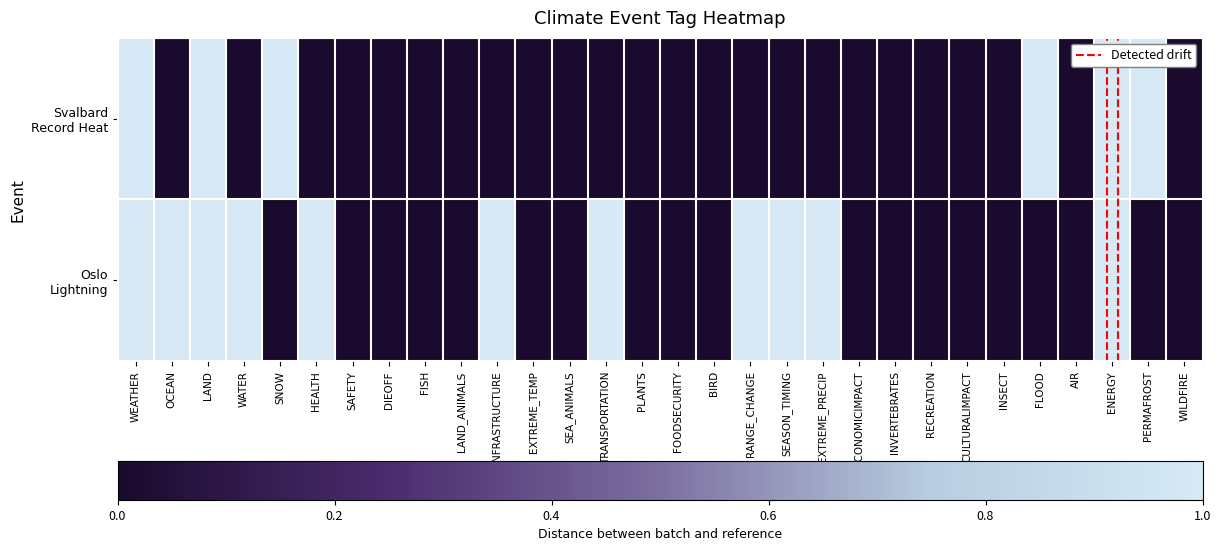

Which series has the largest total across all categories?

Oslo Lightning